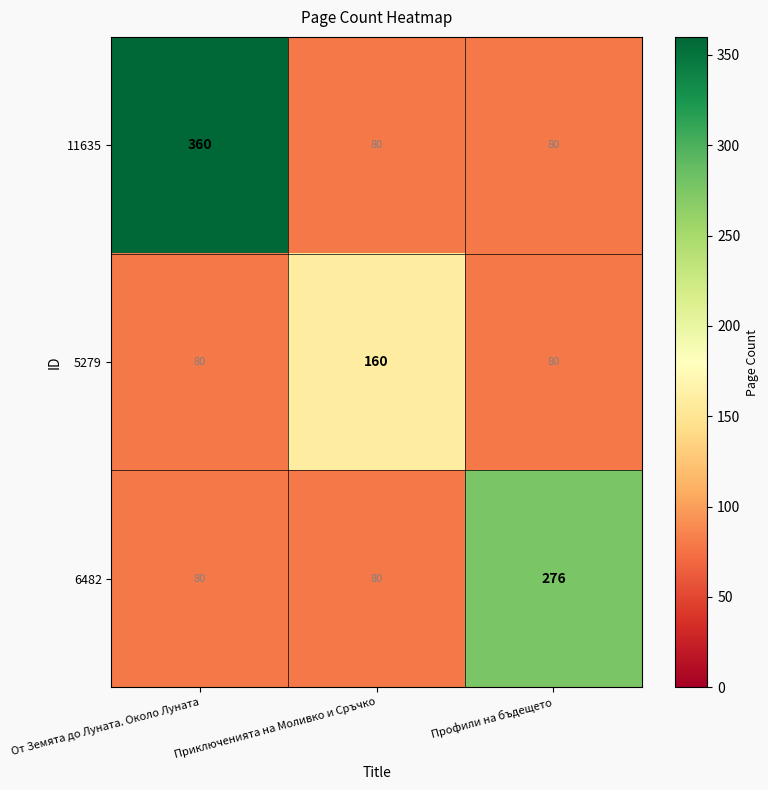

Which series has the largest range (max minus min)?

11635